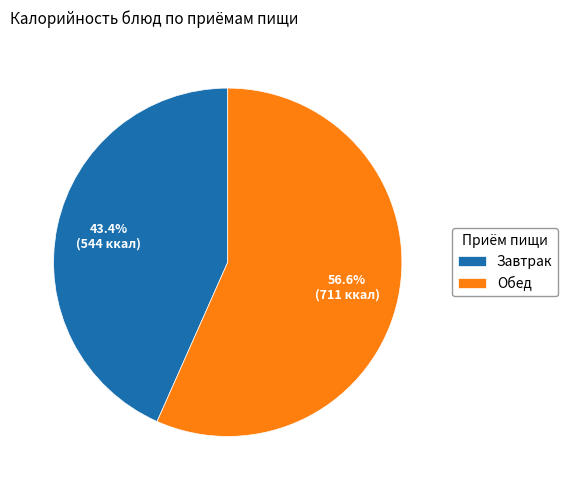

Which slice is the smallest?

Завтрак